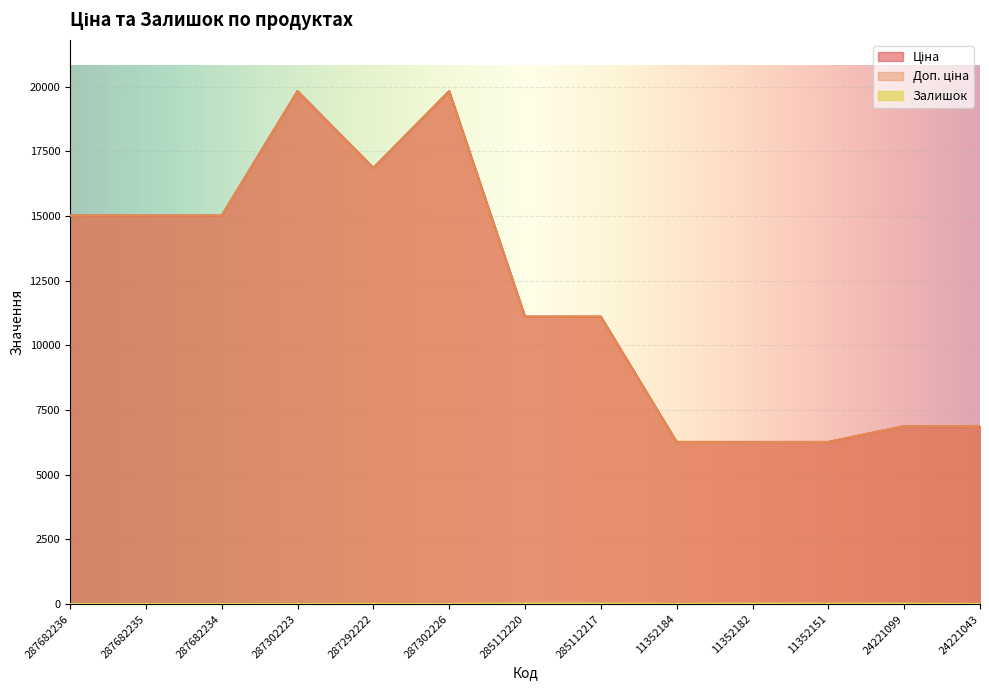

What is the greatest value displayed?

19831.1